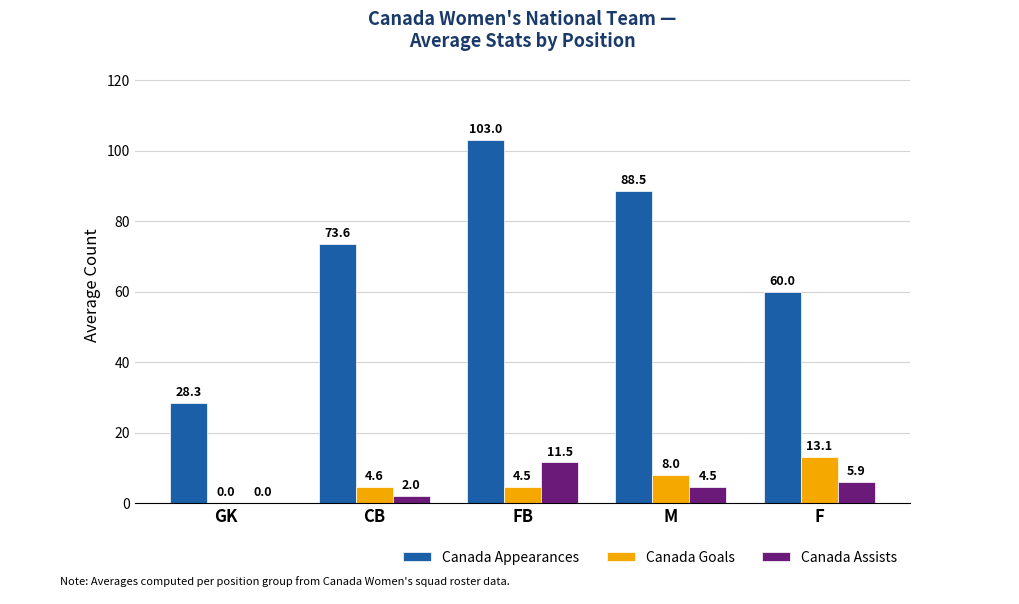

At which label does Canada Goals reach its peak?

F